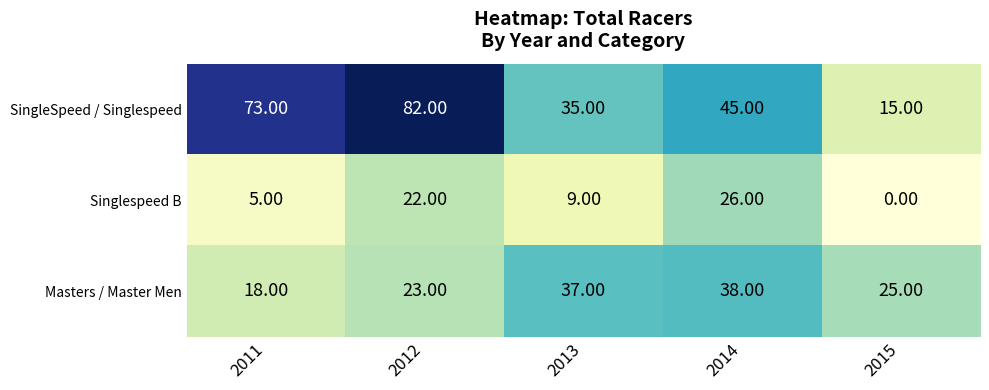

List the labels in order of Singlespeed B value, largest first.

2014, 2012, 2013, 2011, 2015